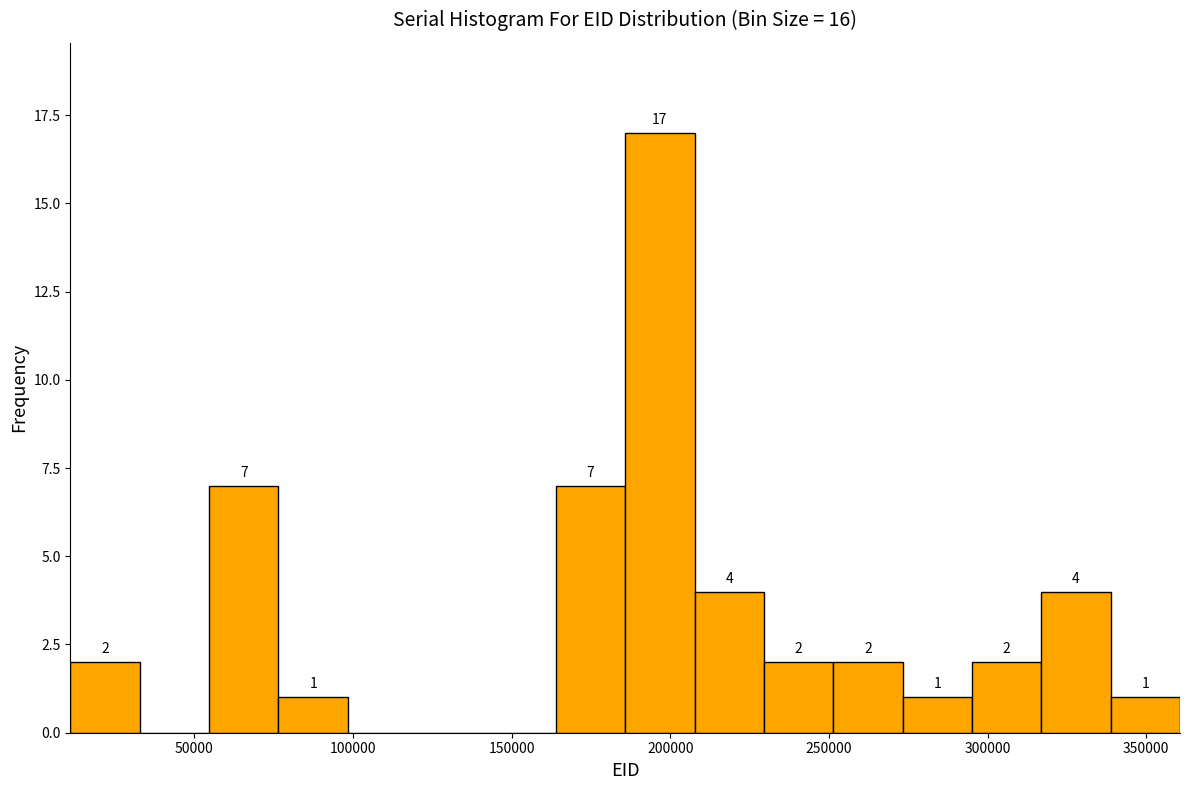

Which range on the x-axis has the tallest bar?

185000 to 210000